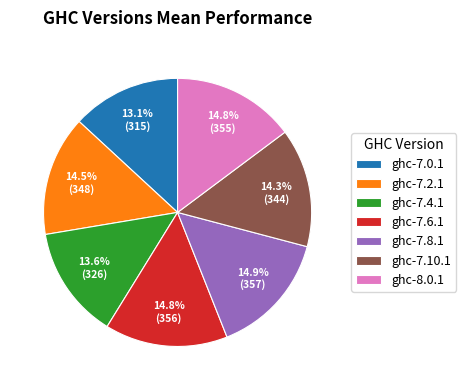

What is the ratio of the value at ghc-7.6.1 to the value at ghc-7.2.1?

1.0